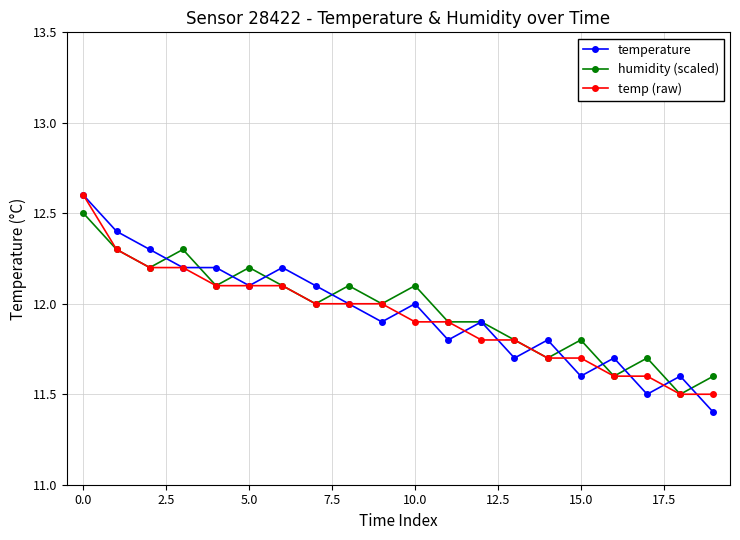

How many lines are shown in the chart?

3